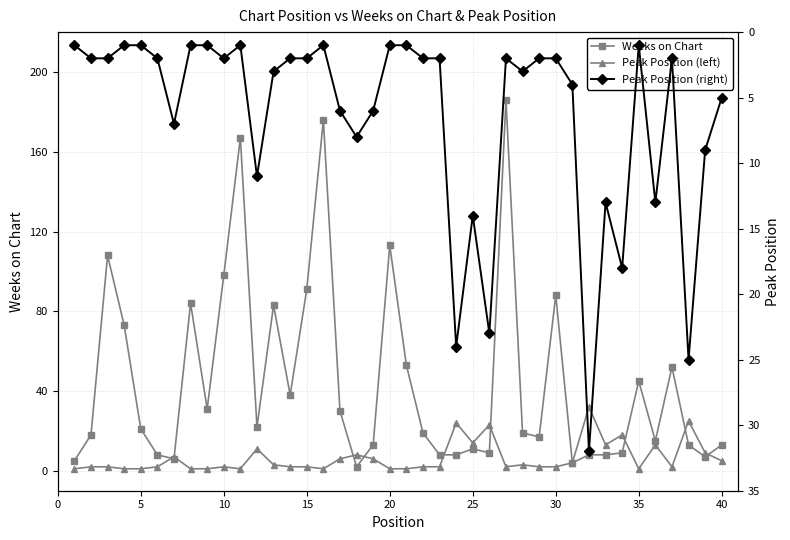

Is it true that Weeks on Chart equals 30 at 11?

False